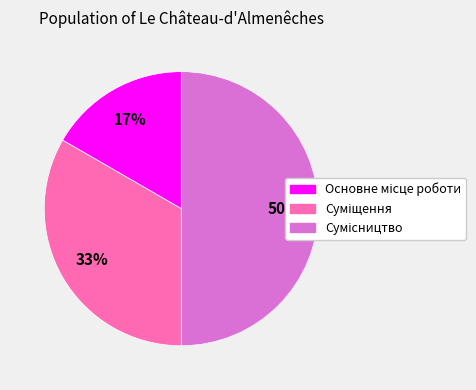

To the nearest percent, what is the average slice percentage?

33%